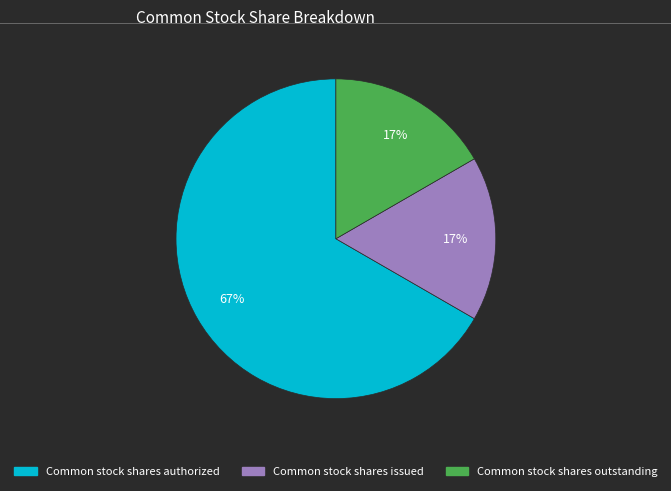

Which category has the biggest portion of the pie?

Common stock shares authorized